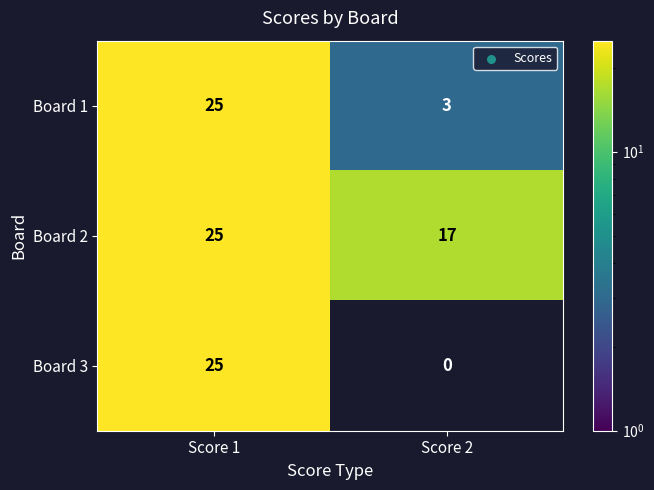

Reading right to left, what are all the values shown in this chart?

Board 1: 3	25
Board 2: 17	25
Board 3: 0	25